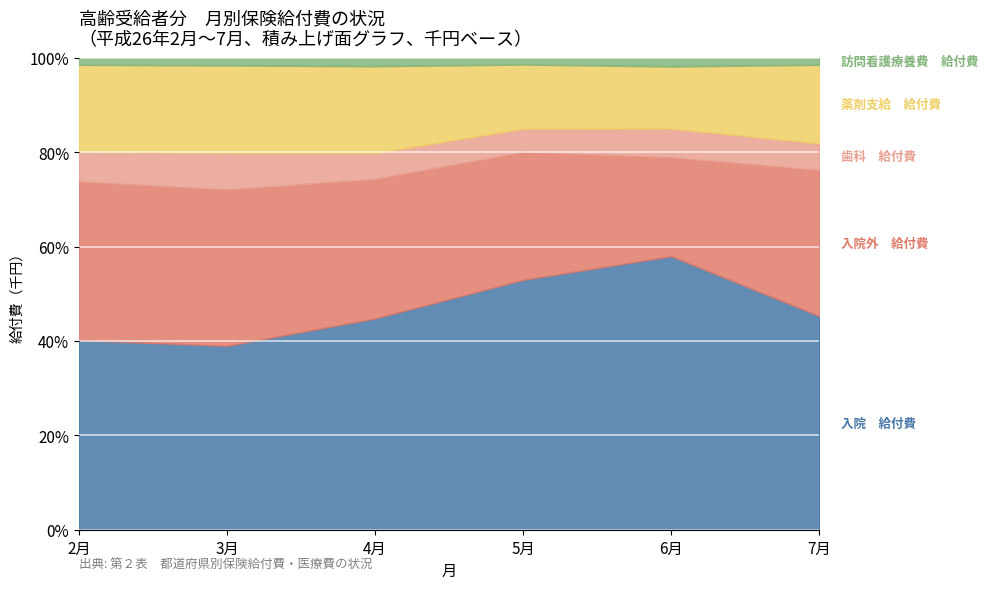

What value does the 歯科　給付費 series have at 6月?

1175.4